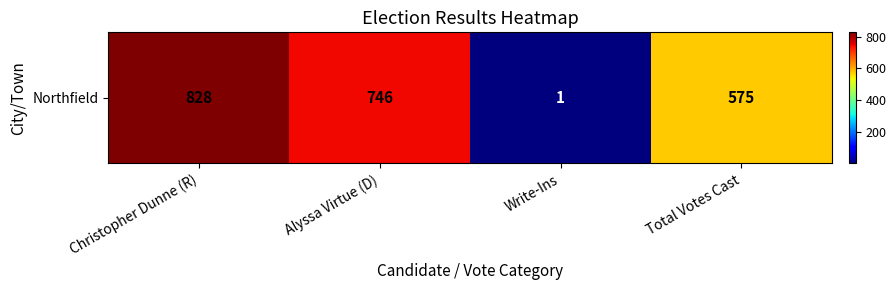

What is the smallest value displayed?

1